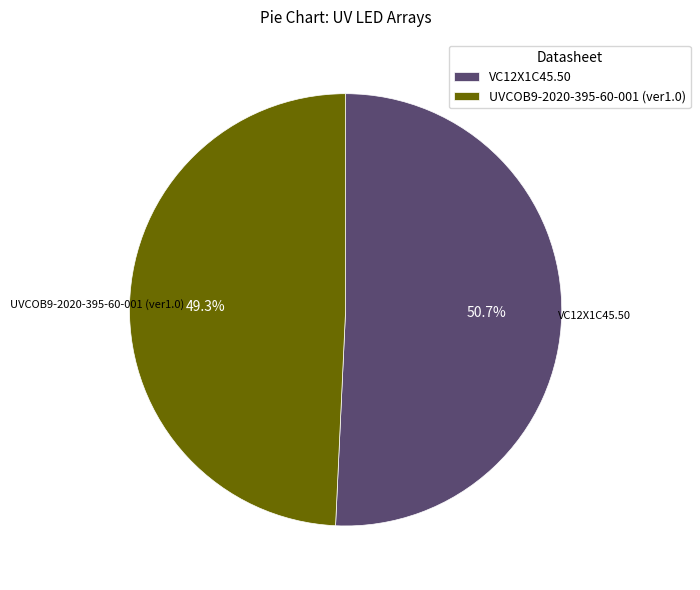

Is it true that UVCOB9-2020-395-60-001 (ver1.0) is 41% of the pie?

False